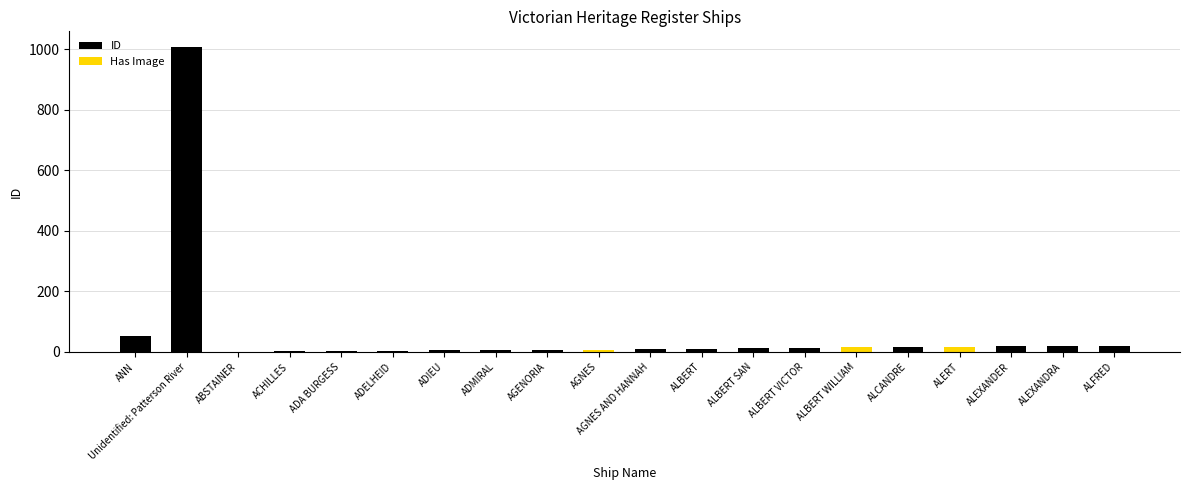

The ID series shows 4 at AGENORIA. True or false?

False